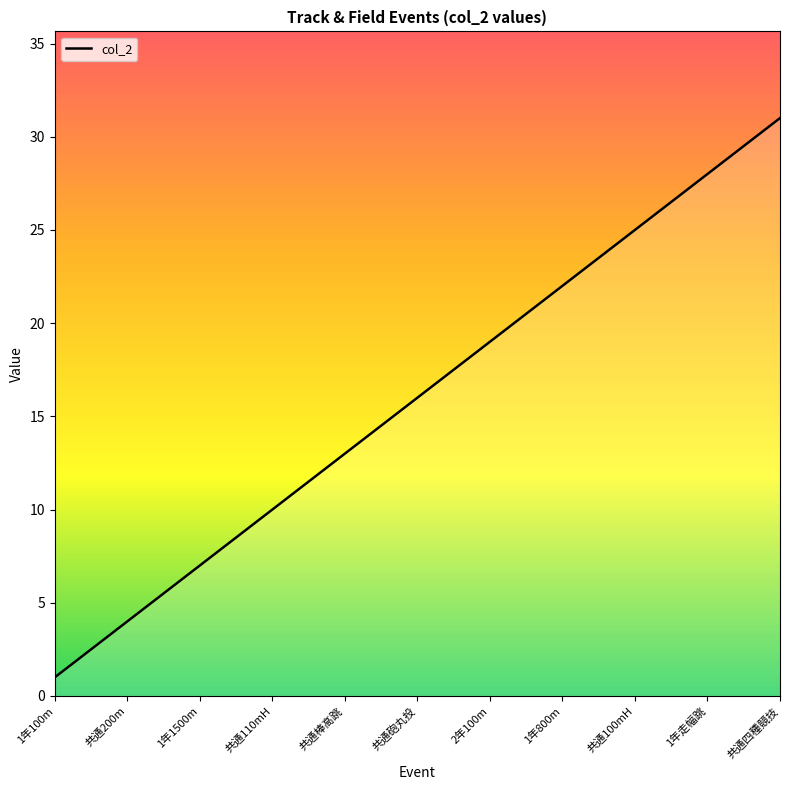

What is the difference between the maximum and minimum values?

30